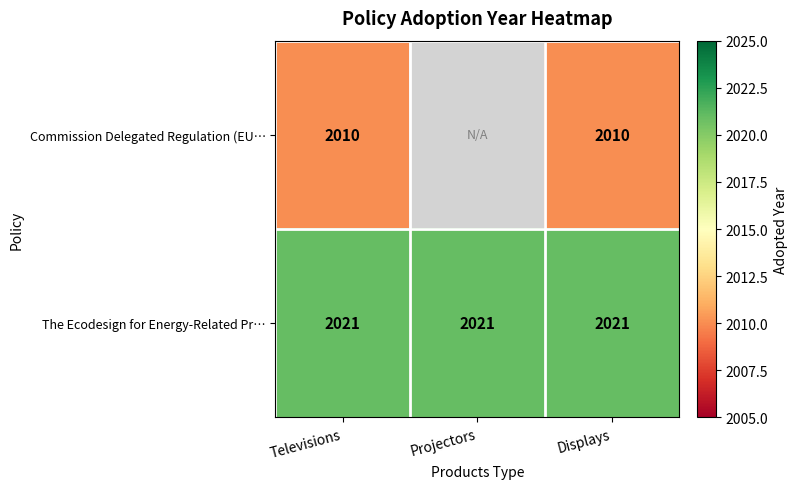

At how many categories does at least one series exceed 2010?

3